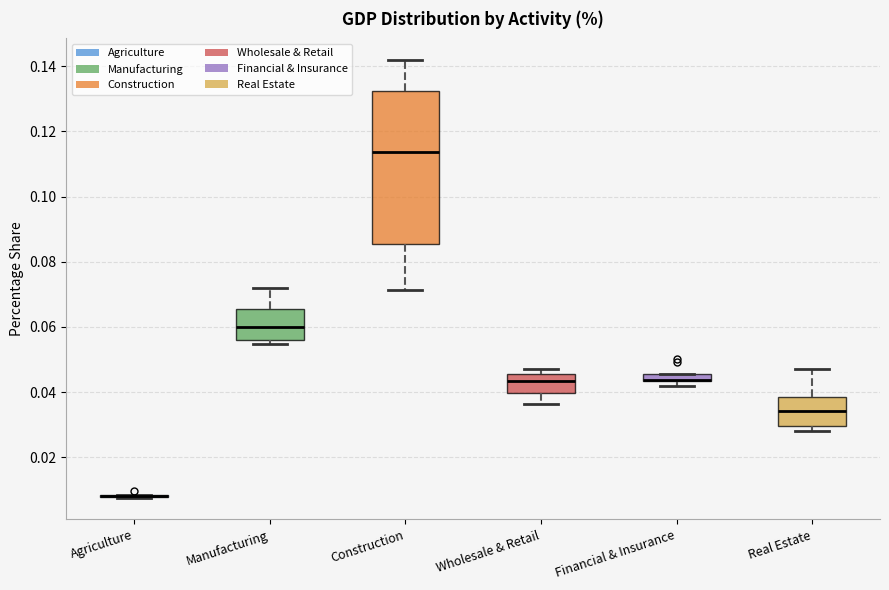

Comparing the boxes themselves (not the whiskers), which one is the tallest?

Construction